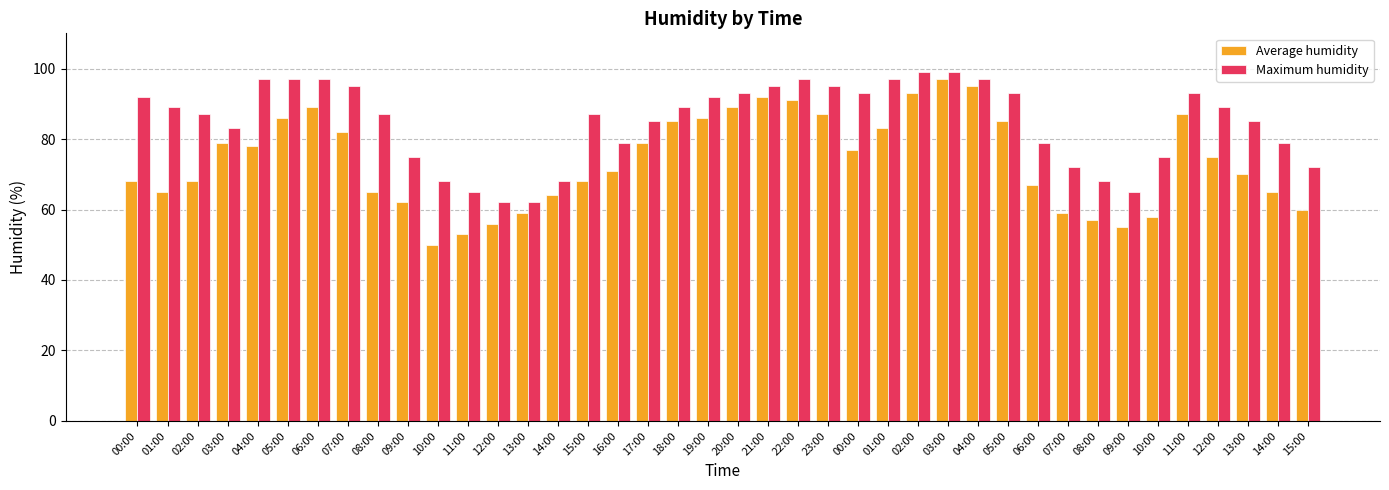

What is the difference between the second highest and minimum values in the Average humidity series?

45